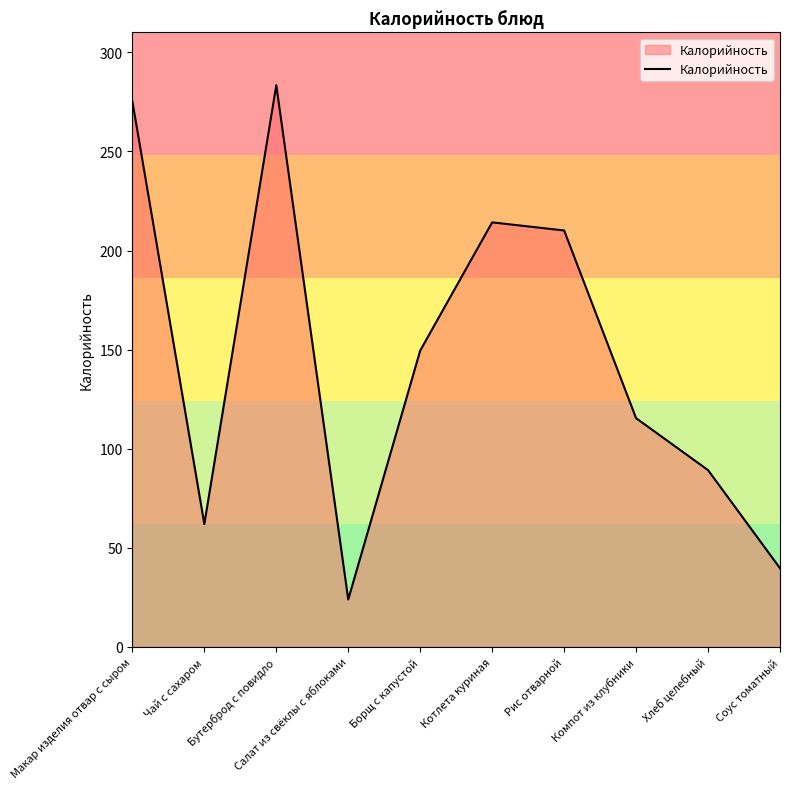

Is it true that the value at Соус томатный is 21.0?

False